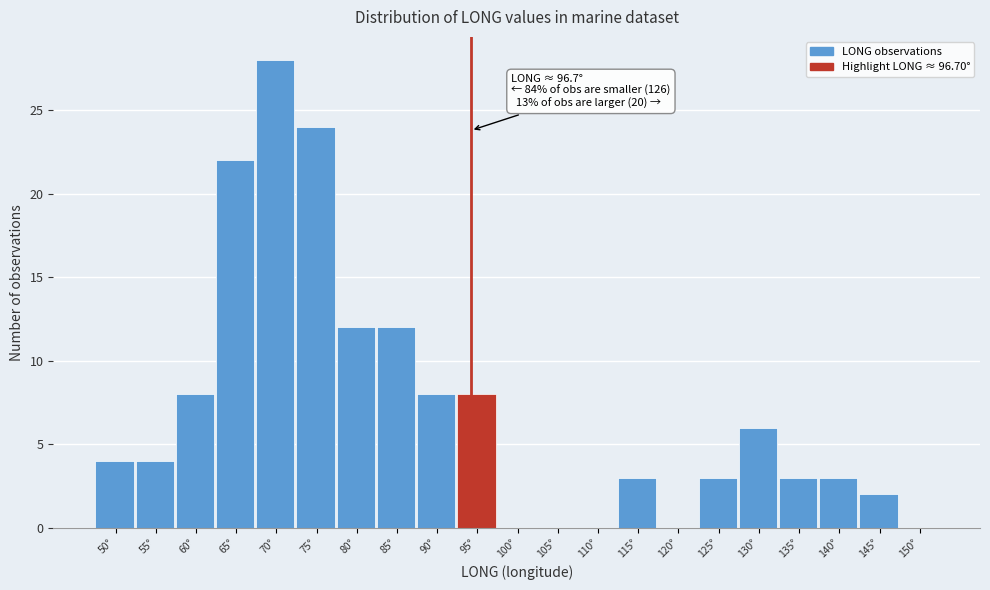

Reading left to right, list all the values displayed in this chart.

50°=4	55°=4	60°=8	65°=22	70°=28	75°=24	80°=12	85°=12	90°=8	95°=8	100°=0	105°=0	110°=0	115°=3	120°=0	125°=3	130°=6	135°=3	140°=3	145°=2	150°=0